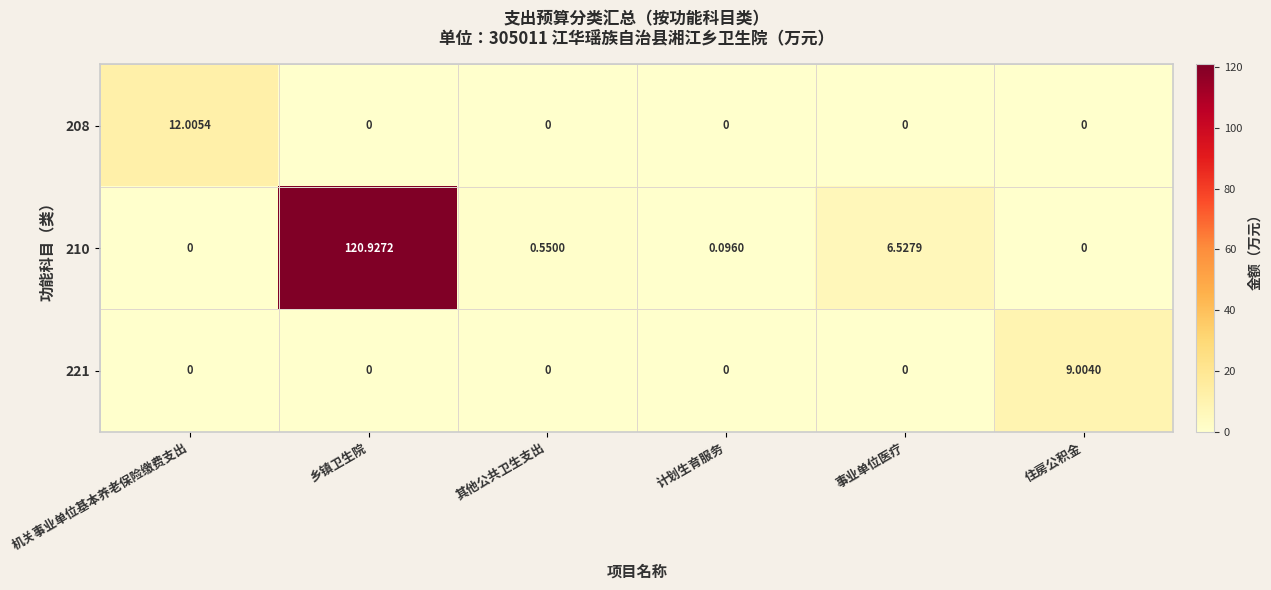

At how many categories does at least one series exceed 62?

1